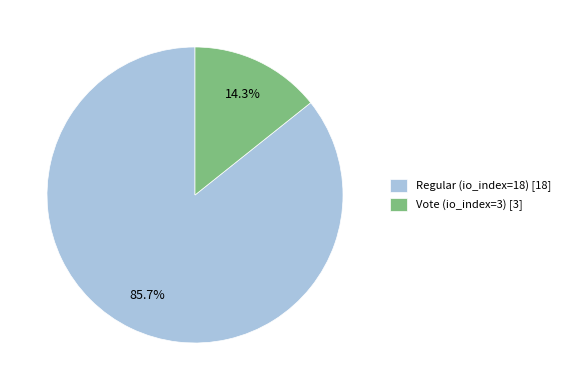

What is the total percentage of Vote (io_index=3) and Regular (io_index=18)?

100.0%